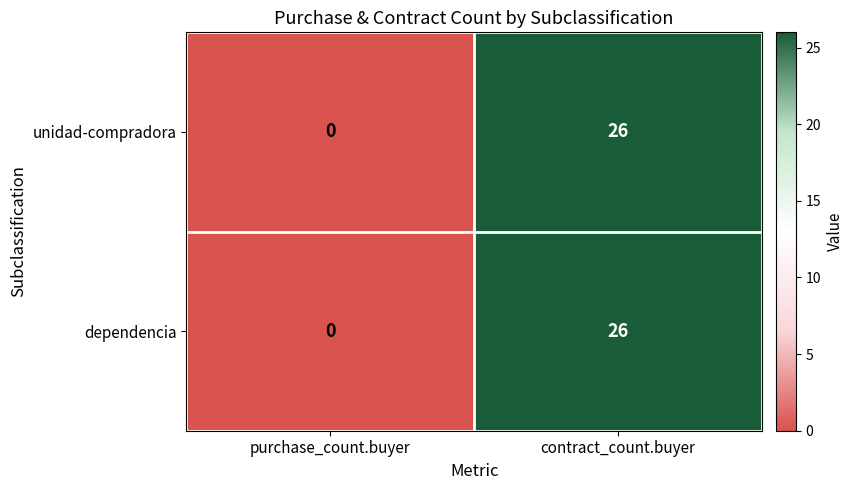

What is the difference between the unidad-compradora values at contract_count.buyer and purchase_count.buyer?

26